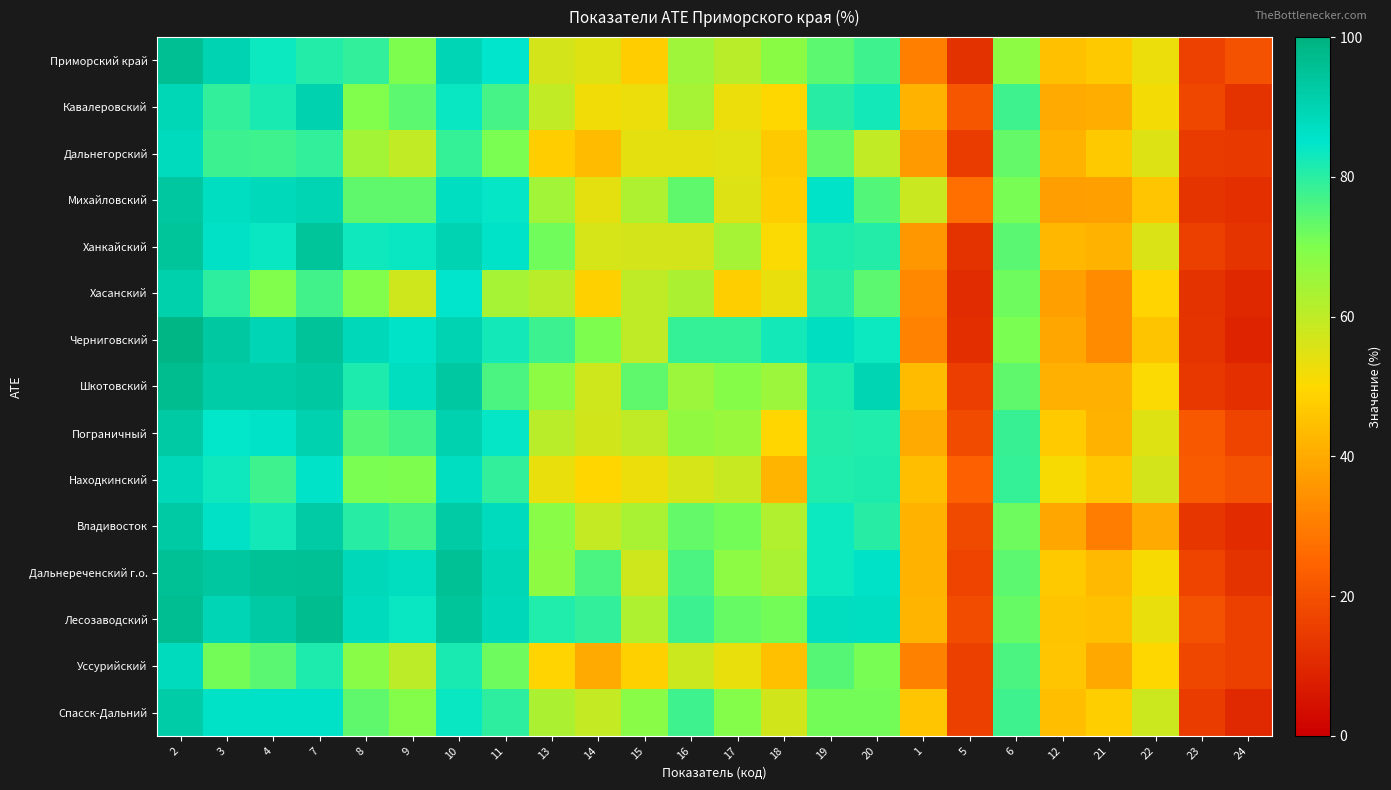

Reading right to left, list all the values displayed in this chart.

Приморский край: 24=20.0	23=16.1	22=52.9	21=46.7	12=44.8	6=67.9	5=12.2	1=30.8	20=77.5	19=74.2	18=68.3	17=60.8	16=65.0	15=47.5	14=55.0	13=56.7	11=85.0	10=89.2	9=70.0	8=79.2	7=80.8	4=83.3	3=90.0	2=95.8
Кавалеровский: 24=12.8	23=17.4	22=51.6	21=40.7	12=40.2	6=77.4	5=21.1	1=42.0	20=82.7	19=80.2	18=49.8	17=53.1	16=63.8	15=53.1	14=52.3	13=59.7	11=77.0	10=84.0	9=74.1	8=69.5	7=90.5	4=81.9	3=79.0	2=88.9
Дальнегорский: 24=14.2	23=14.7	22=55.1	21=46.7	12=42.2	6=73.2	5=15.1	1=36.4	20=59.7	19=73.2	18=46.5	17=54.3	16=53.9	15=54.1	14=43.6	13=47.3	11=70.4	10=78.6	9=59.7	8=64.2	7=79.0	4=77.4	3=77.8	2=87.7
Михайловский: 24=11.8	23=13.2	22=46.0	21=37.5	12=37.2	6=71.0	5=27.2	1=58.5	20=75.0	19=85.5	18=47.4	17=55.3	16=73.7	15=62.5	14=54.0	13=64.5	11=84.2	10=86.8	9=73.7	8=73.7	7=89.5	4=88.2	3=86.8	2=93.4
Ханкайский: 24=13.1	23=15.9	22=55.8	21=41.6	12=42.7	6=74.4	5=12.6	1=35.8	20=80.8	19=81.4	18=50.6	17=64.0	16=57.0	15=57.0	14=56.4	13=71.5	11=85.5	10=90.1	9=83.7	8=83.1	7=94.2	4=83.7	3=86.0	2=94.2
Хасанский: 24=9.8	23=12.6	22=48.9	21=33.3	12=37.6	6=72.1	5=10.9	1=32.8	20=74.1	19=80.5	18=53.5	17=47.7	16=63.2	15=59.8	14=48.3	13=60.9	11=63.8	10=85.1	9=57.5	8=69.5	7=77.0	4=69.5	3=79.3	2=90.8
Черниговский: 24=8.8	23=13.0	22=45.4	21=33.2	12=39.3	6=70.6	5=11.7	1=31.3	20=83.2	19=87.0	18=82.4	17=78.6	16=78.6	15=59.9	14=70.2	13=77.9	11=82.4	10=90.1	9=85.5	8=88.5	7=94.7	4=89.3	3=93.1	2=98.5
Шкотовский: 24=12.1	23=13.8	22=50.6	21=41.4	12=41.1	6=73.6	5=15.3	1=43.7	20=89.7	19=81.6	18=65.5	17=69.0	16=65.5	15=73.6	14=57.5	13=67.8	11=75.9	10=93.1	9=87.4	8=81.6	7=93.1	4=92.0	3=92.0	2=96.5
Пограничный: 24=17.1	23=22.2	22=54.9	21=41.8	12=47.1	6=78.4	5=18.6	1=39.9	20=81.0	19=80.5	18=49.5	17=66.0	16=67.2	15=59.9	14=57.3	13=60.6	11=84.1	10=90.4	9=77.1	8=75.4	7=90.4	4=85.3	3=84.5	2=92.8
Находкинский: 24=20.0	23=22.3	22=56.8	21=46.2	12=50.8	6=78.9	5=23.8	1=44.4	20=81.6	19=81.2	18=42.6	17=58.9	16=56.2	15=53.0	14=49.5	13=53.4	11=78.9	10=86.8	9=70.1	8=70.6	7=85.2	4=77.4	3=83.0	2=88.5
Владивосток: 24=11.2	23=13.6	22=40.2	21=30.1	12=39.2	6=72.2	5=18.2	1=42.1	20=80.4	19=83.2	18=62.2	17=71.3	16=73.2	15=63.6	14=59.3	13=68.4	11=87.6	10=92.3	9=77.0	8=80.4	7=92.3	4=82.8	3=86.1	2=92.8
Дальнереченский г.о.: 24=12.9	23=17.1	22=51.0	21=43.1	12=46.7	6=74.1	5=16.9	1=41.6	20=85.8	19=83.3	18=63.3	17=67.8	16=75.9	15=57.7	14=75.9	13=67.5	11=88.8	10=95.5	9=87.1	8=88.4	7=95.5	4=95.2	3=93.6	2=95.5
Лесозаводский: 24=15.9	23=20.0	22=53.5	21=44.7	12=45.7	6=72.8	5=19.1	1=42.2	20=86.9	19=87.3	18=71.4	17=72.7	16=78.0	15=62.7	14=79.0	13=81.1	11=88.6	10=94.5	9=83.9	8=87.5	7=96.7	4=92.6	3=89.4	2=96.2
Уссурийский: 24=15.7	23=17.4	22=49.8	21=39.8	12=45.8	6=75.9	5=15.8	1=30.9	20=70.9	19=74.9	18=44.8	17=53.2	16=58.2	15=48.3	14=40.1	13=48.8	11=71.9	10=81.9	9=60.2	8=68.6	7=81.3	4=74.2	3=71.2	2=87.6
Спасск-Дальний: 24=10.2	23=15.0	22=58.2	21=48.0	12=44.4	6=77.5	5=15.7	1=45.9	20=71.4	19=71.4	18=57.1	17=69.4	16=77.5	15=68.4	14=59.2	13=63.3	11=79.6	10=83.7	9=69.4	8=73.5	7=85.7	4=85.7	3=85.7	2=91.8